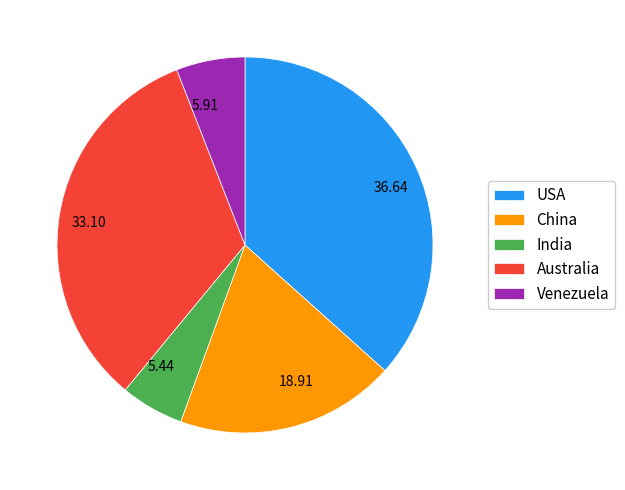

What is the ratio of the value at Australia to the value at Venezuela?

5.6